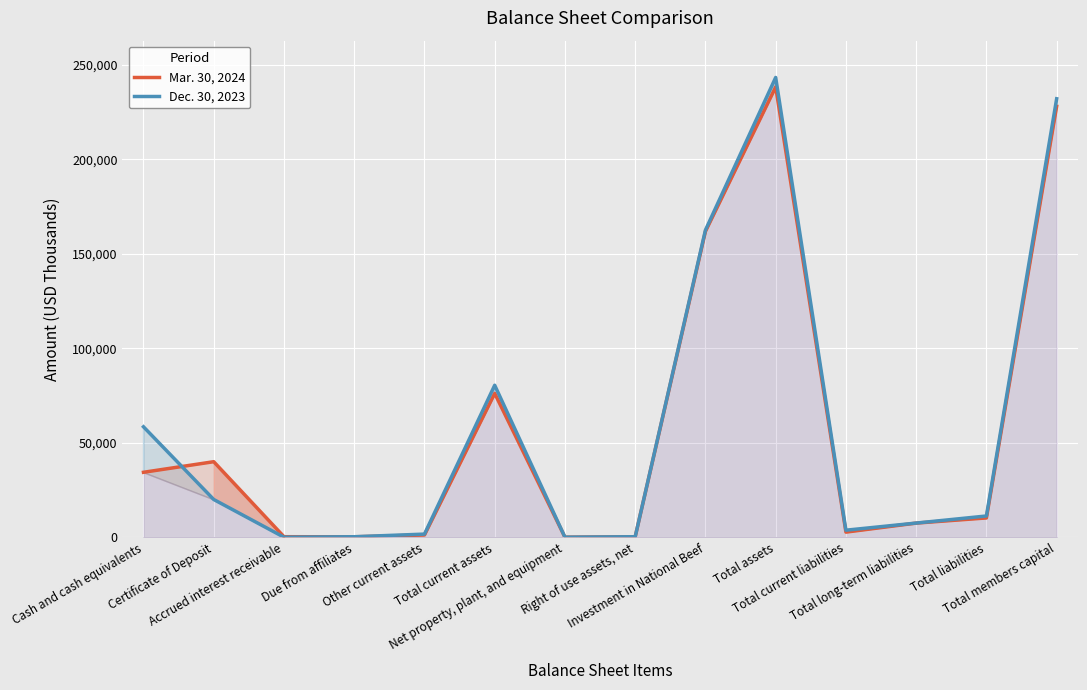

Where is Dec. 30, 2023 nearest to the value 121719?

Investment in National Beef